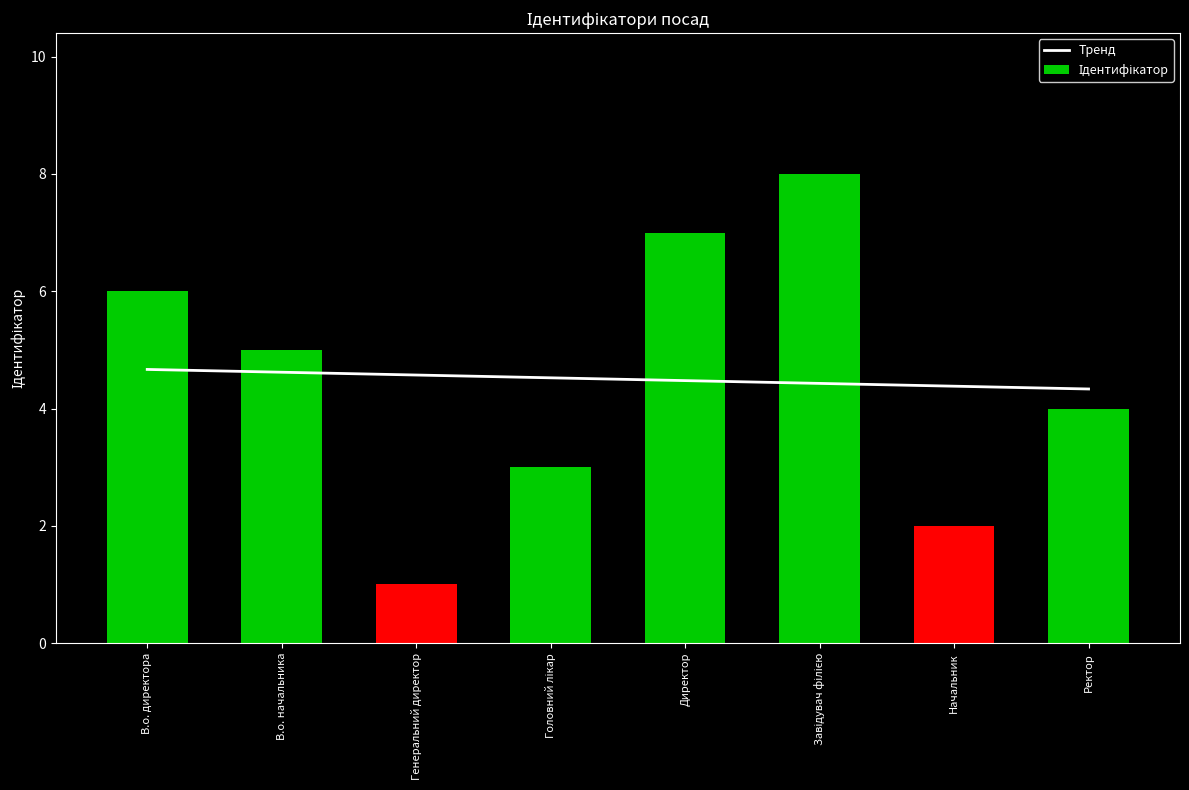

What is the maximum value shown in the chart?

8